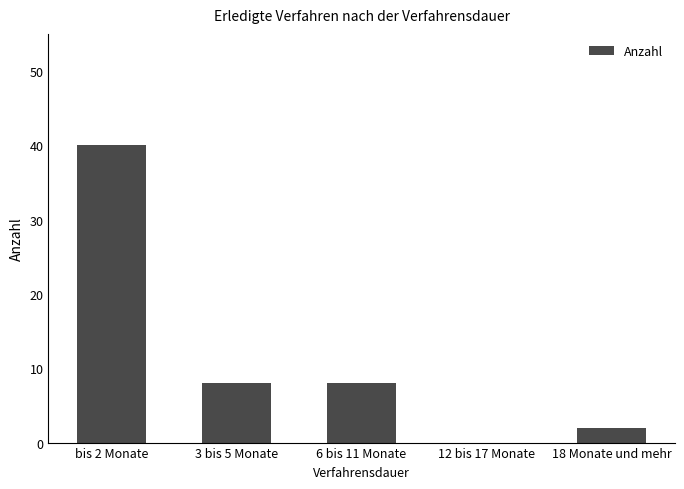

Reading left to right, extract all data points from this chart.

bis 2 Monate=40	3 bis 5 Monate=8	6 bis 11 Monate=8	12 bis 17 Monate=0	18 Monate und mehr=2